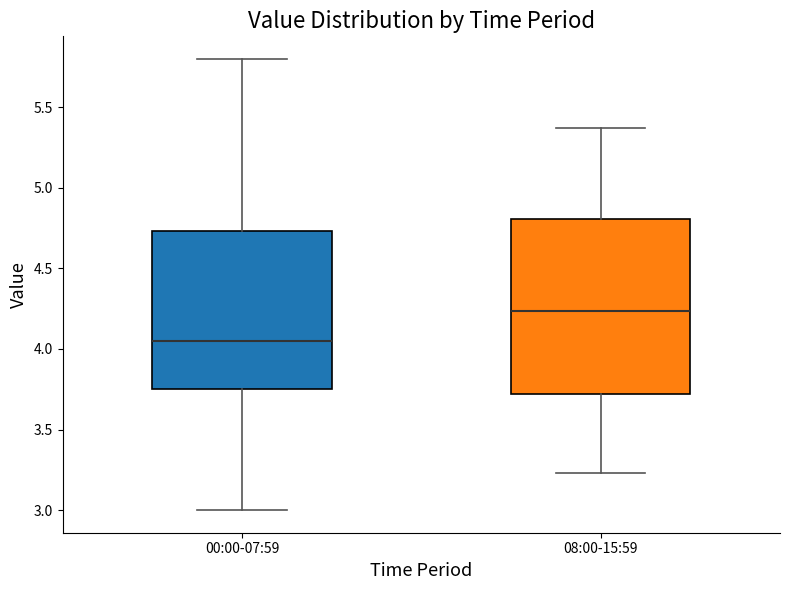

Which box is the tallest, from its lower edge to its upper edge?

08:00-15:59